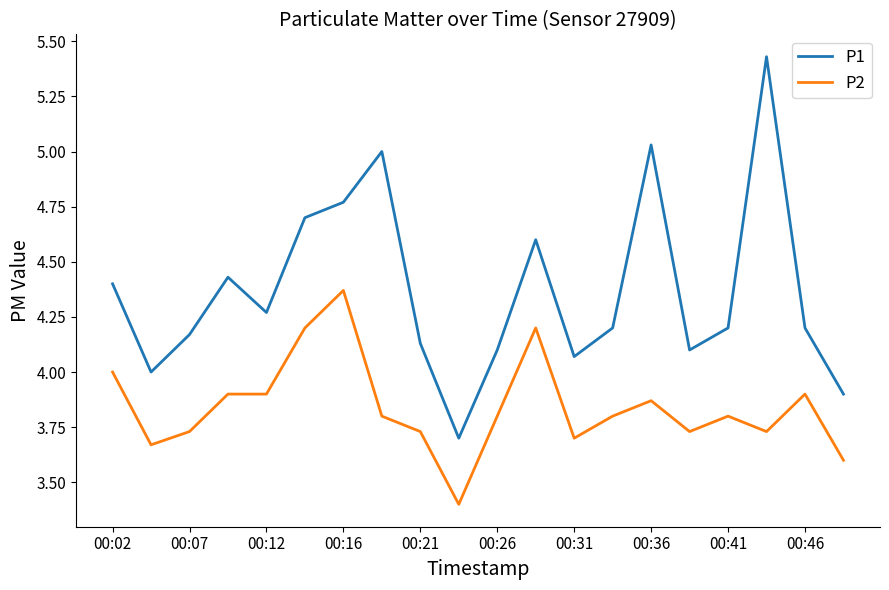

Count the P2 values in the range 3 to 4.

17